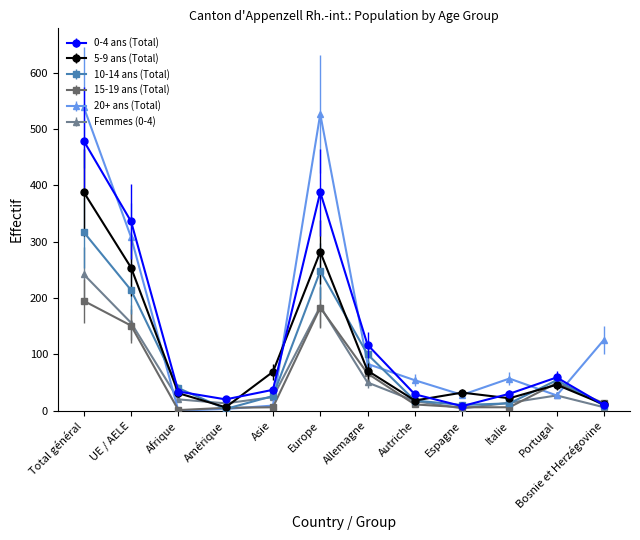

What is the average value of the 15-19 ans (Total) series?

58